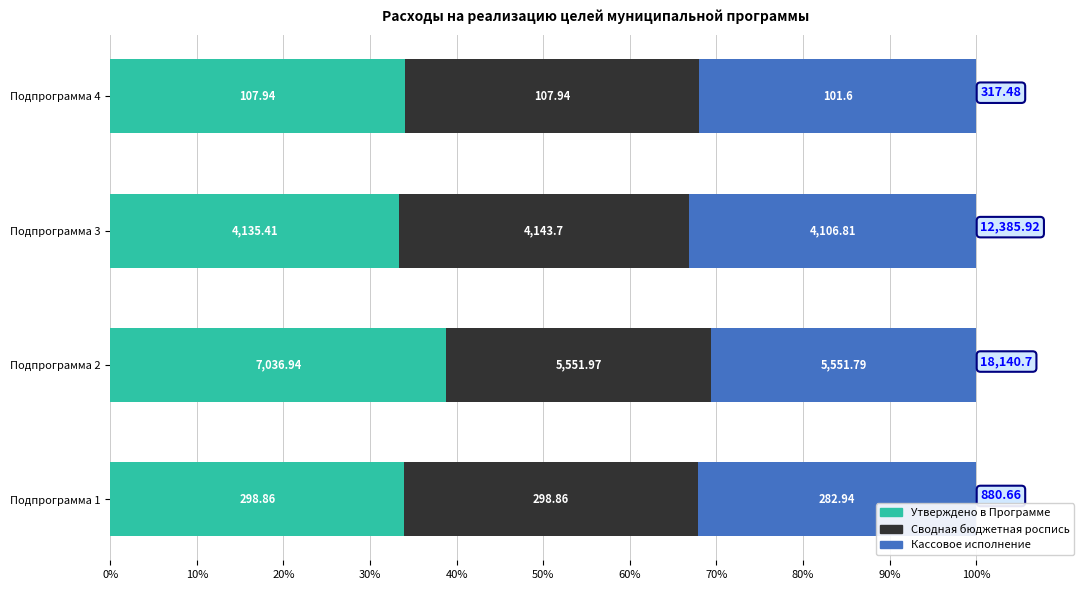

What are all the series names shown in the legend?

Утверждено в Программе, Сводная бюджетная роспись, Кассовое исполнение